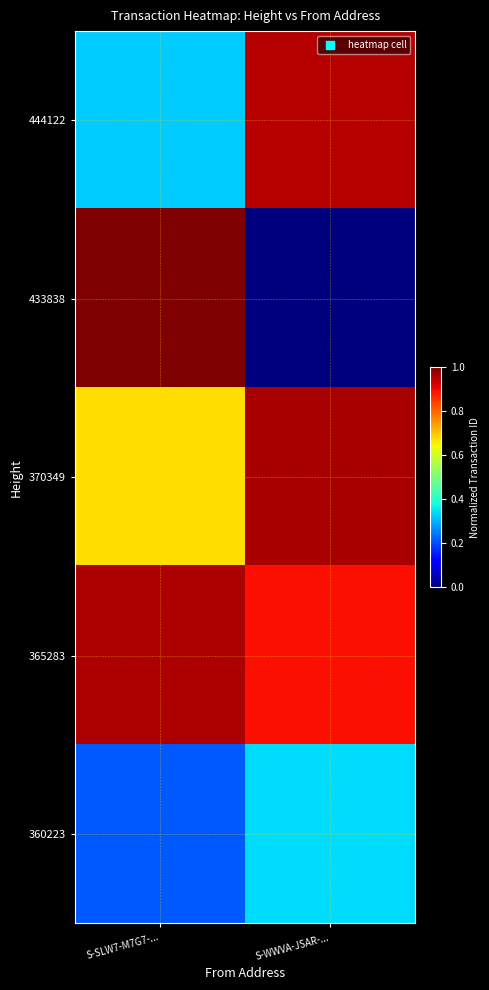

At how many categories does at least one series exceed 0?

2